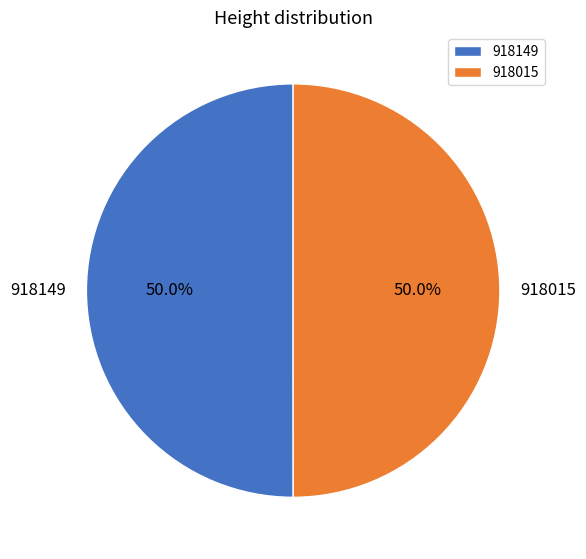

True or false: 918015 accounts for 57% of the total.

False